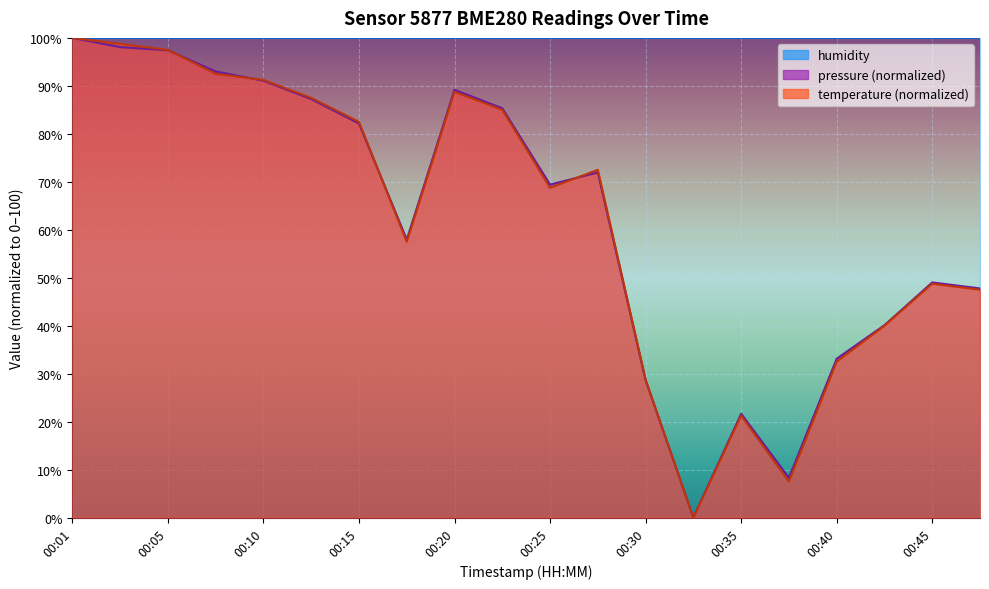

How many values in temperature are above zero?

19